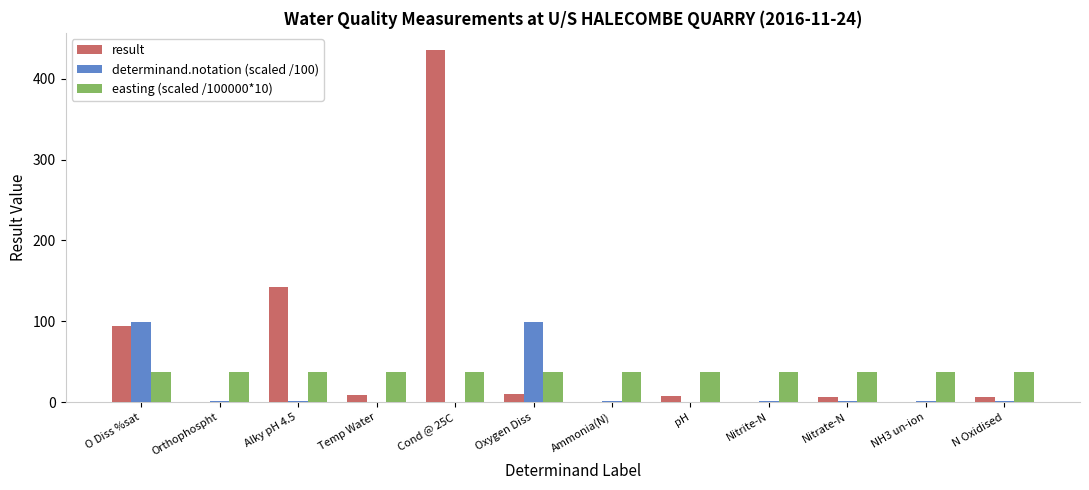

Read the determinand.notation (scaled /100) value at O Diss %sat.

99.0